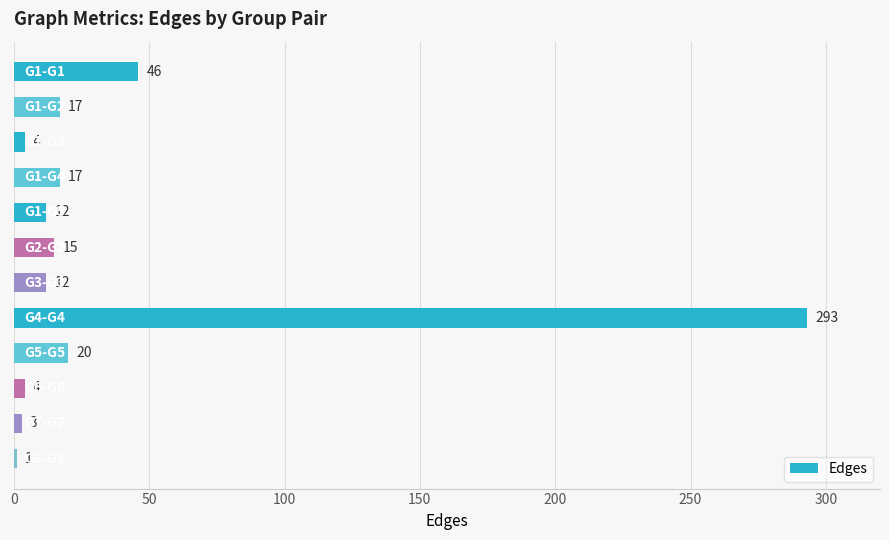

What is the maximum value shown in the chart?

293